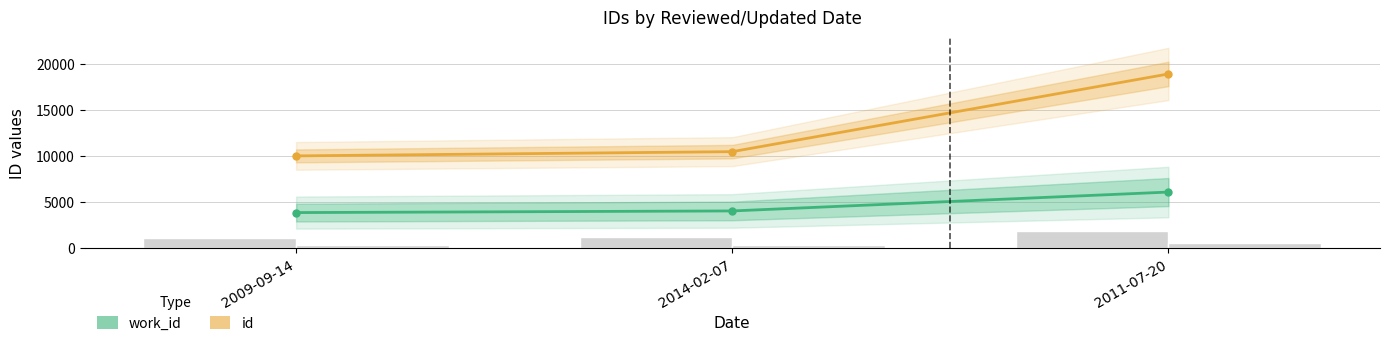

How many data points in id are less than 10491?

1